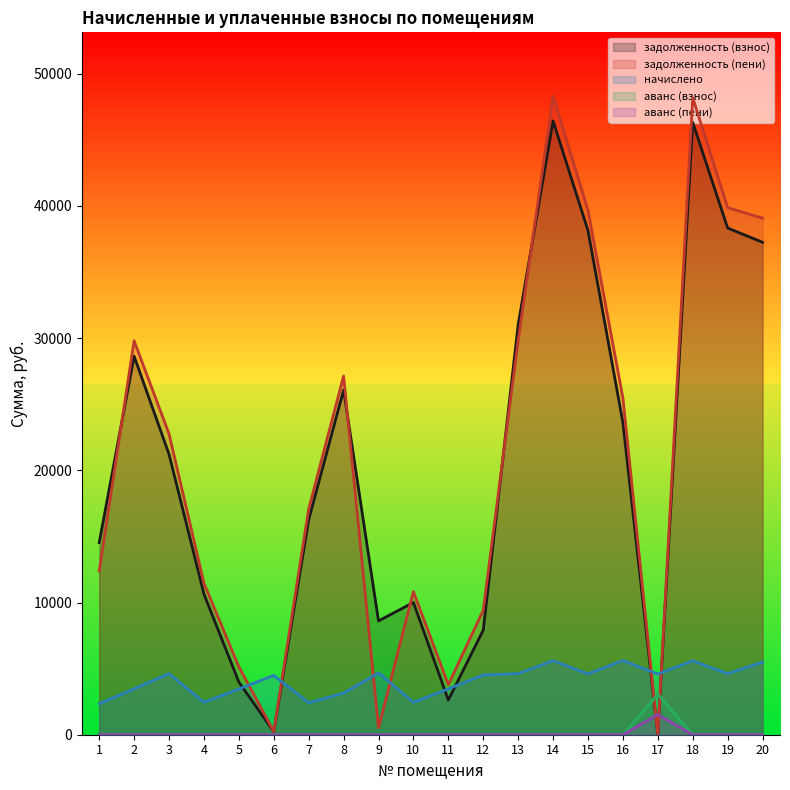

True or false: аванс (пени) and задолженность (пени) intersect in this chart.

True